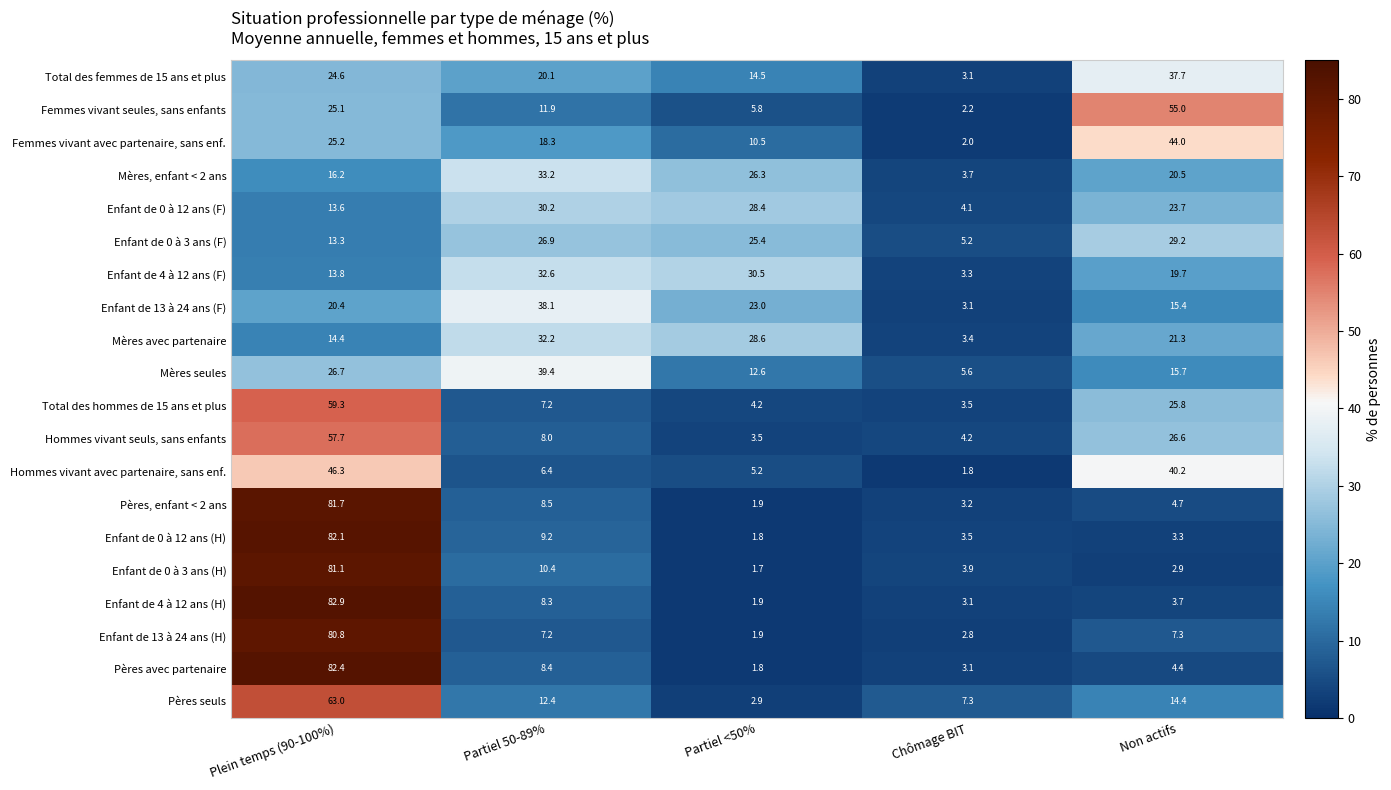

Is the value of Pères avec partenaire at Plein temps (90-100%) greater than the value of Femmes vivant avec partenaire, sans enf. at Plein temps (90-100%)?

Yes